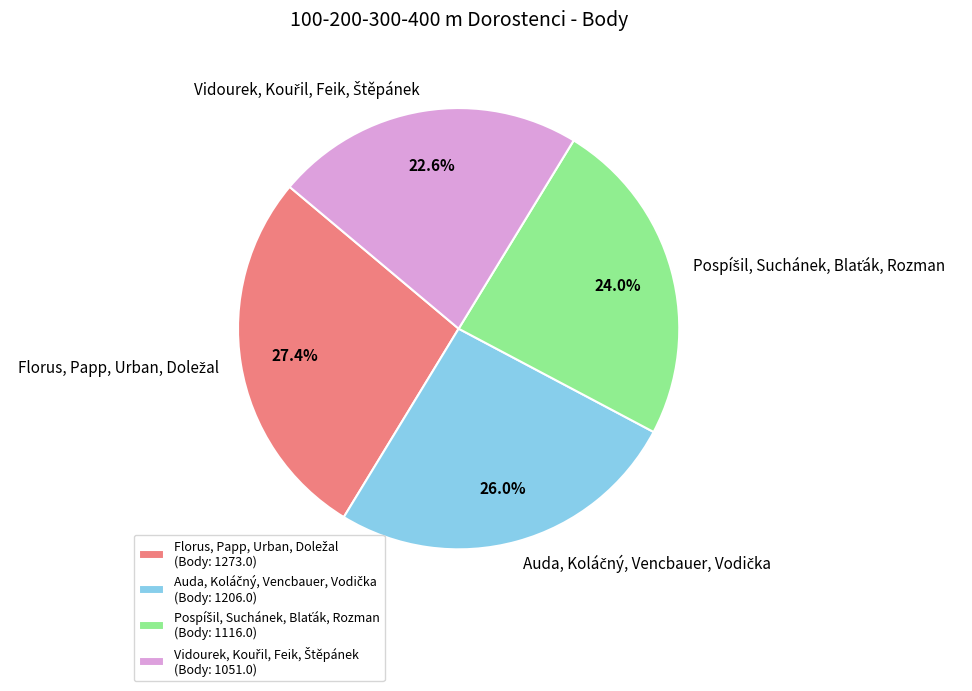

Is there a majority slice in this chart?

No